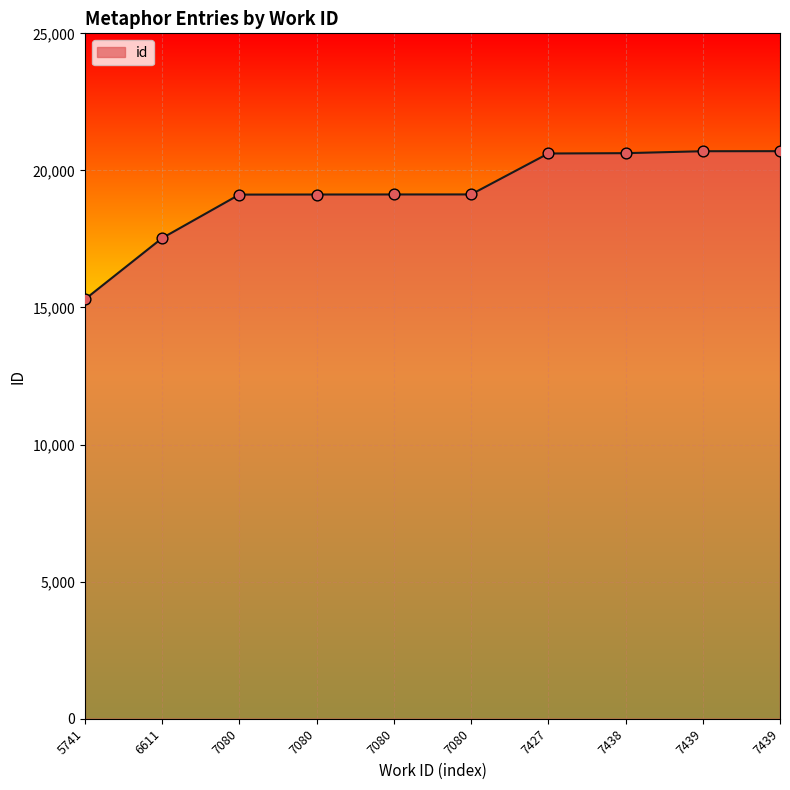

Which has a higher value, 7439 or 7080?

7439